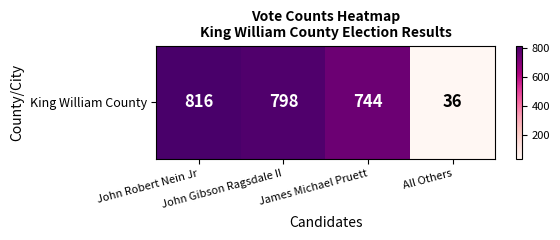

How many values are below 798?

2